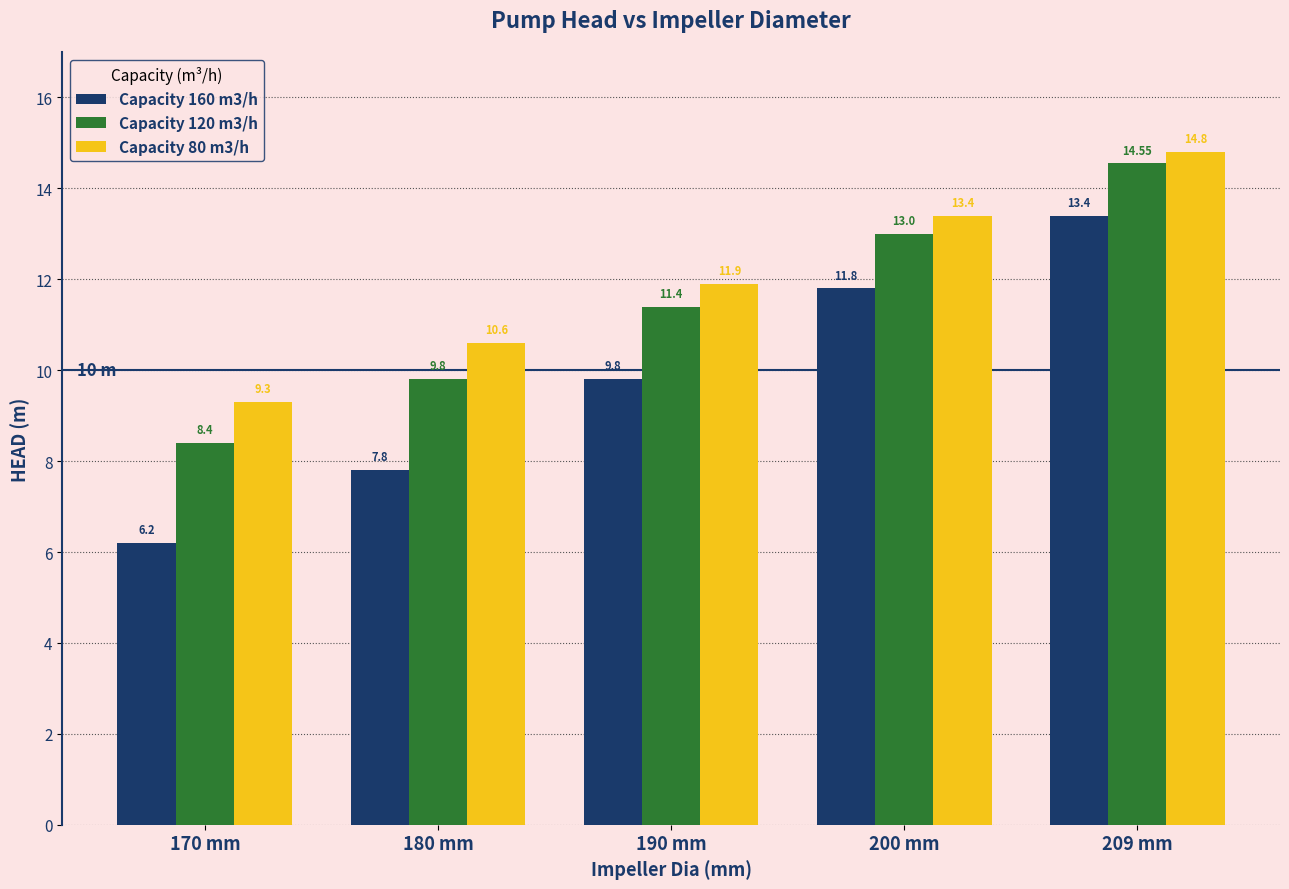

Reading left to right, extract all data points from this chart.

Capacity 160 m3/h: 170 mm=6.2	180 mm=7.8	190 mm=9.8	200 mm=11.8	209 mm=13.4
Capacity 120 m3/h: 170 mm=8.4	180 mm=9.8	190 mm=11.4	200 mm=13.0	209 mm=14.6
Capacity 80 m3/h: 170 mm=9.3	180 mm=10.6	190 mm=11.9	200 mm=13.4	209 mm=14.8